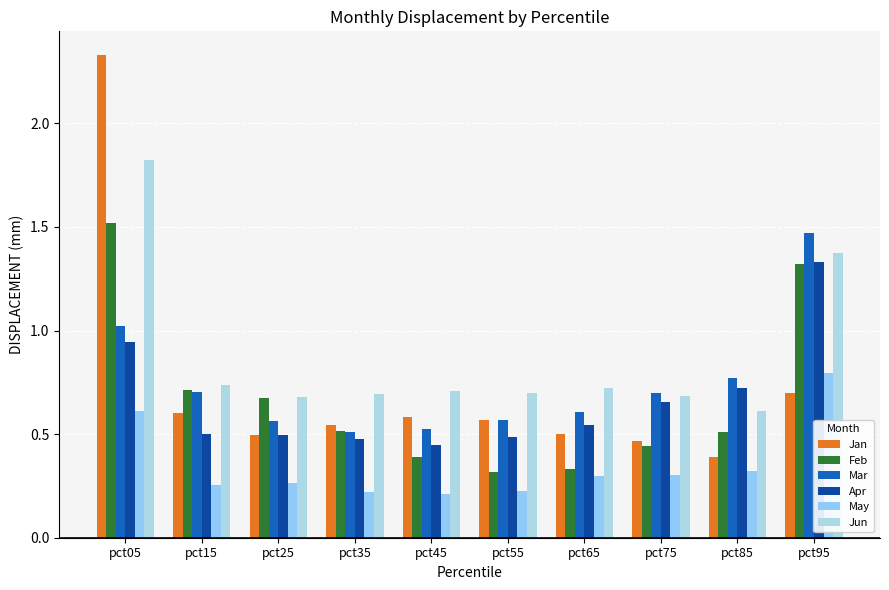

Is it true that Mar equals 1.5 at pct95?

True